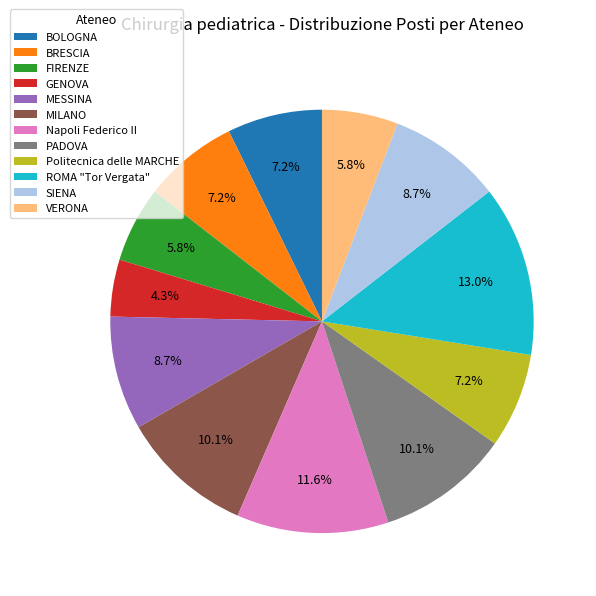

Count the number of slices in the pie.

12